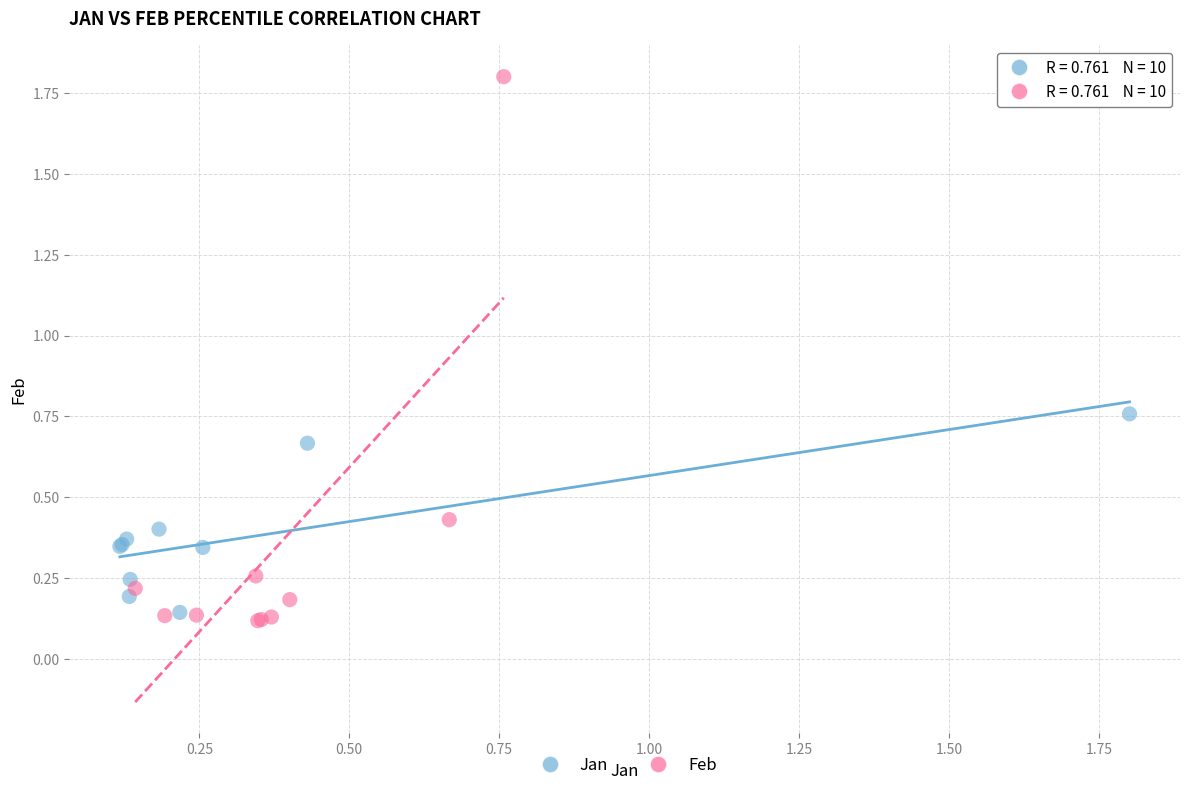

Which series contains the highest Y value?

Feb